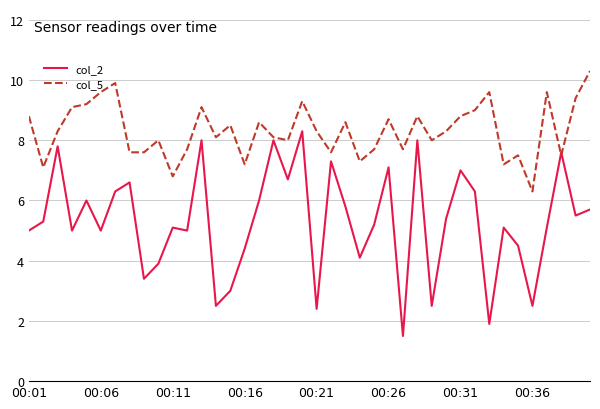

List the series in order of their overall mean, highest first.

col_5, col_2